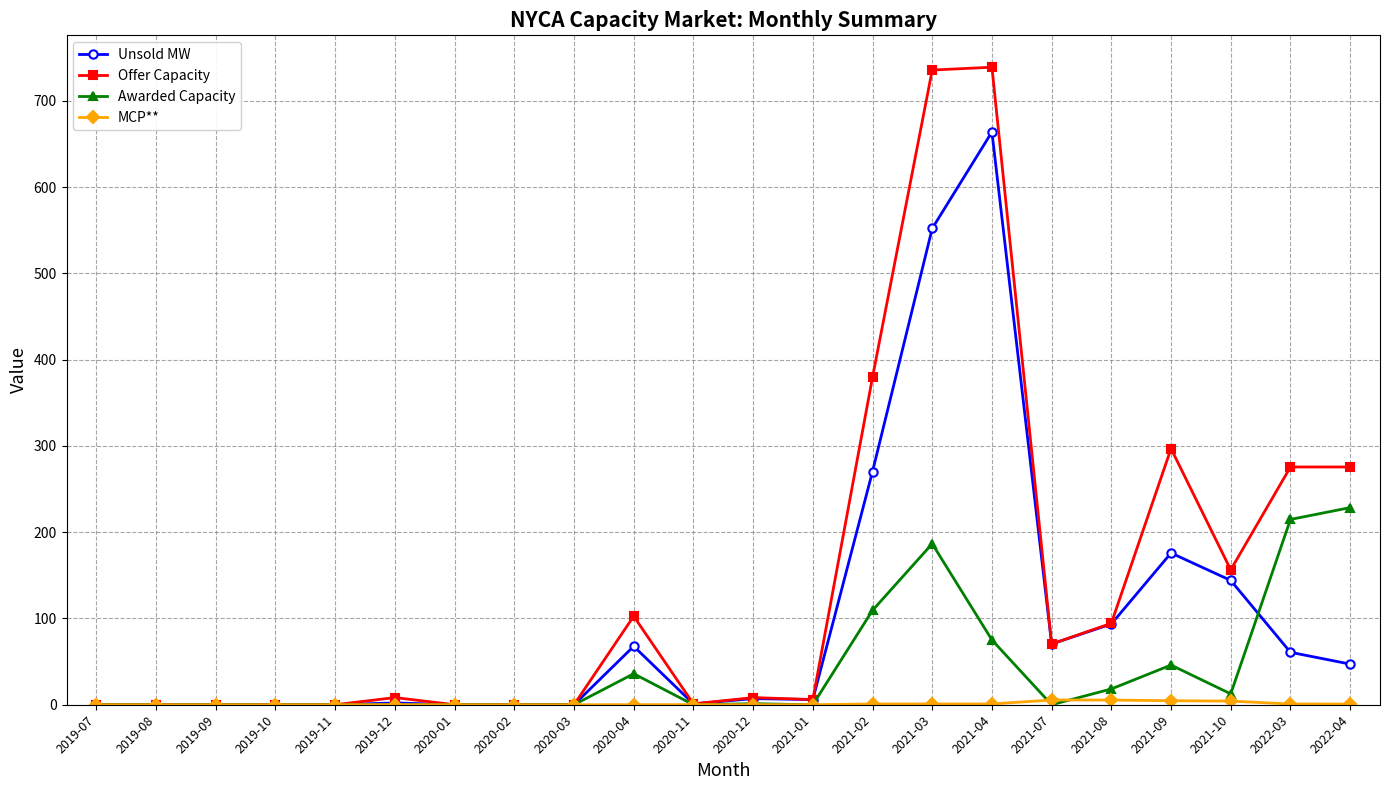

Which series has the widest spread of values?

Offer Capacity